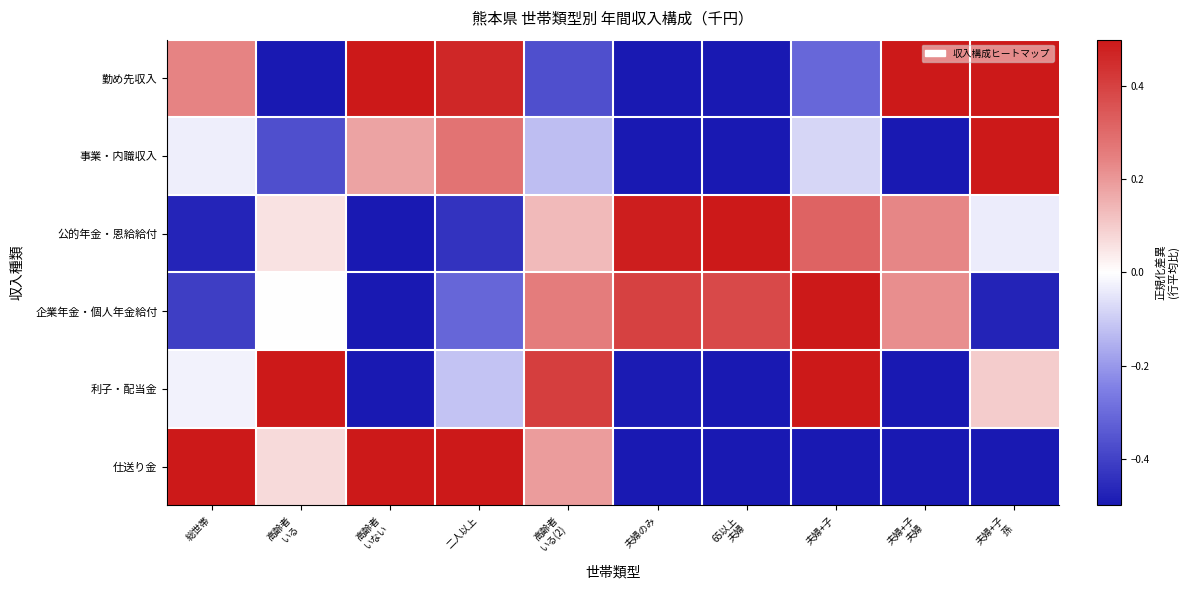

Reading right to left, what are all the values shown in this chart?

勤め先収入: 夫婦+子
孫=0.5	夫婦+子
夫婦=0.5	夫婦+子=-0.3	65以上
夫婦=-0.5	夫婦のみ=-0.5	高齢者
いる(2)=-0.4	二人以上=0.5	高齢者
いない=0.5	高齢者
いる=-0.5	総世帯=0.2
事業・内職収入: 夫婦+子
孫=0.5	夫婦+子
夫婦=-0.5	夫婦+子=-0.1	65以上
夫婦=-0.5	夫婦のみ=-0.5	高齢者
いる(2)=-0.1	二人以上=0.3	高齢者
いない=0.2	高齢者
いる=-0.4	総世帯=-0.0
公的年金・恩給給付: 夫婦+子
孫=-0.0	夫婦+子
夫婦=0.2	夫婦+子=0.3	65以上
夫婦=0.5	夫婦のみ=0.5	高齢者
いる(2)=0.1	二人以上=-0.4	高齢者
いない=-0.5	高齢者
いる=0.1	総世帯=-0.5
企業年金・個人年金給付: 夫婦+子
孫=-0.5	夫婦+子
夫婦=0.2	夫婦+子=0.5	65以上
夫婦=0.4	夫婦のみ=0.4	高齢者
いる(2)=0.3	二人以上=-0.3	高齢者
いない=-0.5	高齢者
いる=0.0	総世帯=-0.4
利子・配当金: 夫婦+子
孫=0.1	夫婦+子
夫婦=-0.5	夫婦+子=0.5	65以上
夫婦=-0.5	夫婦のみ=-0.5	高齢者
いる(2)=0.4	二人以上=-0.1	高齢者
いない=-0.5	高齢者
いる=0.5	総世帯=-0.0
仕送り金: 夫婦+子
孫=-0.5	夫婦+子
夫婦=-0.5	夫婦+子=-0.5	65以上
夫婦=-0.5	夫婦のみ=-0.5	高齢者
いる(2)=0.2	二人以上=0.5	高齢者
いない=0.5	高齢者
いる=0.1	総世帯=0.5